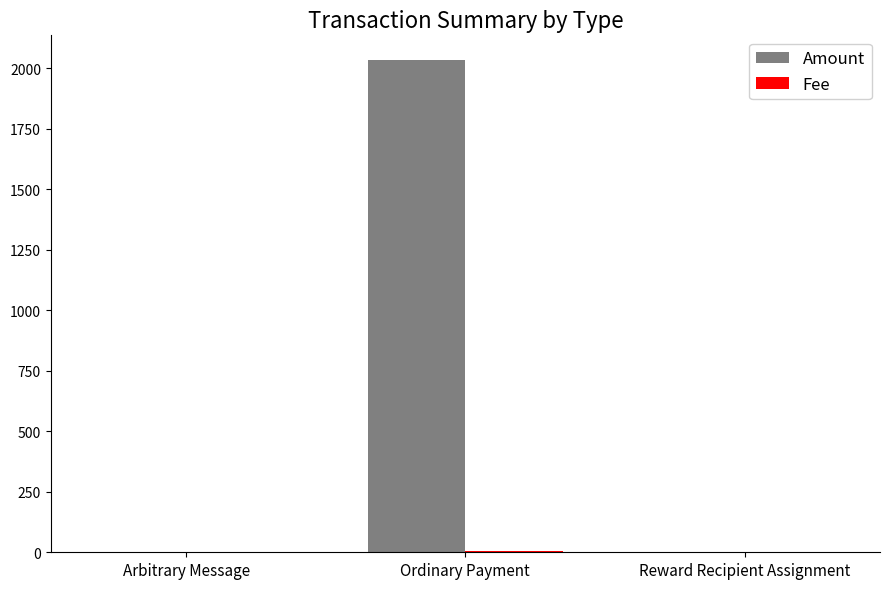

Which series changed the most between Arbitrary Message and Ordinary Payment?

Amount